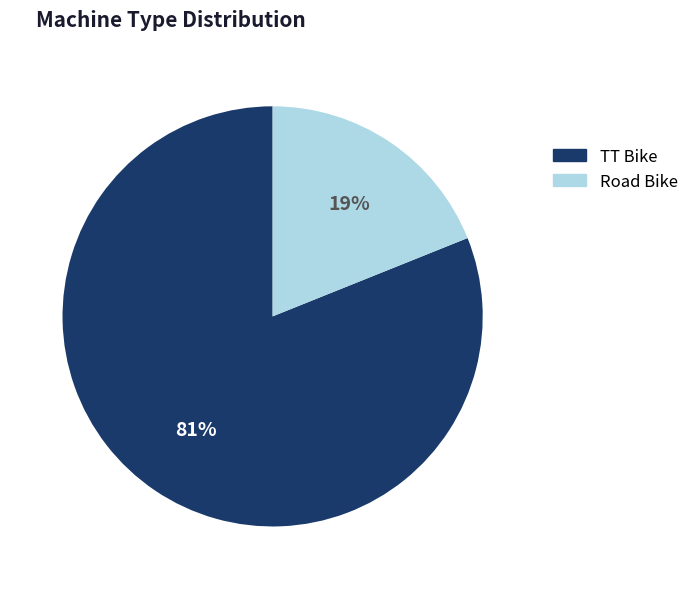

What is the largest slice in the pie chart?

TT Bike